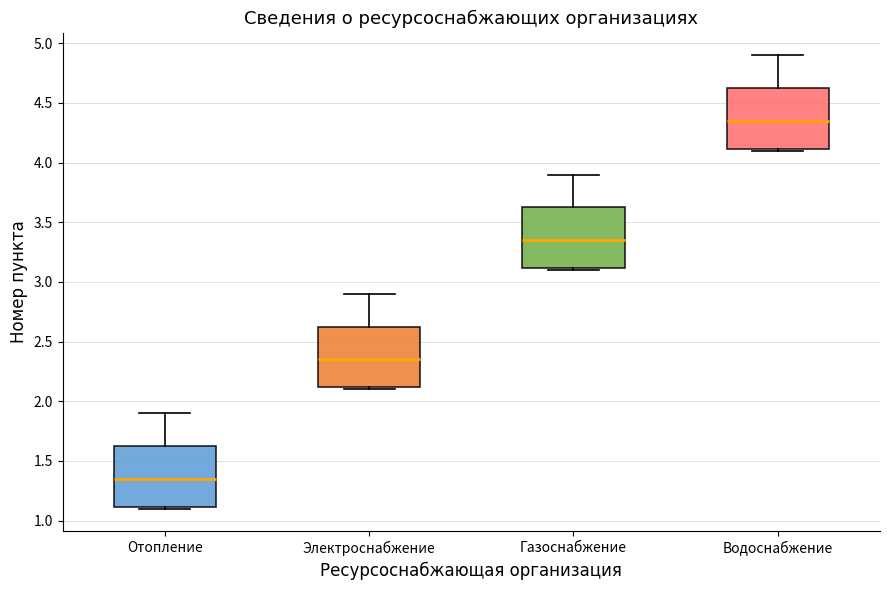

Reading left to right, transcribe this box plot: for each box, give where its median line is, the range the box spans, and where its two whiskers end, as read against the y-axis. The values are not printed on the chart, so give them approximately, as read against the axis.

Отопление: median 1.35, box 1.10 to 1.65, whiskers 1.10 (just below the box's lower edge) to 1.90
Электроснабжение: median 2.35, box 2.10 to 2.65, whiskers 2.10 (just below the box's lower edge) to 2.90
Газоснабжение: median 3.35, box 3.10 to 3.65, whiskers 3.10 (just below the box's lower edge) to 3.90
Водоснабжение: median 4.35, box 4.10 to 4.65, whiskers 4.10 (just below the box's lower edge) to 4.90